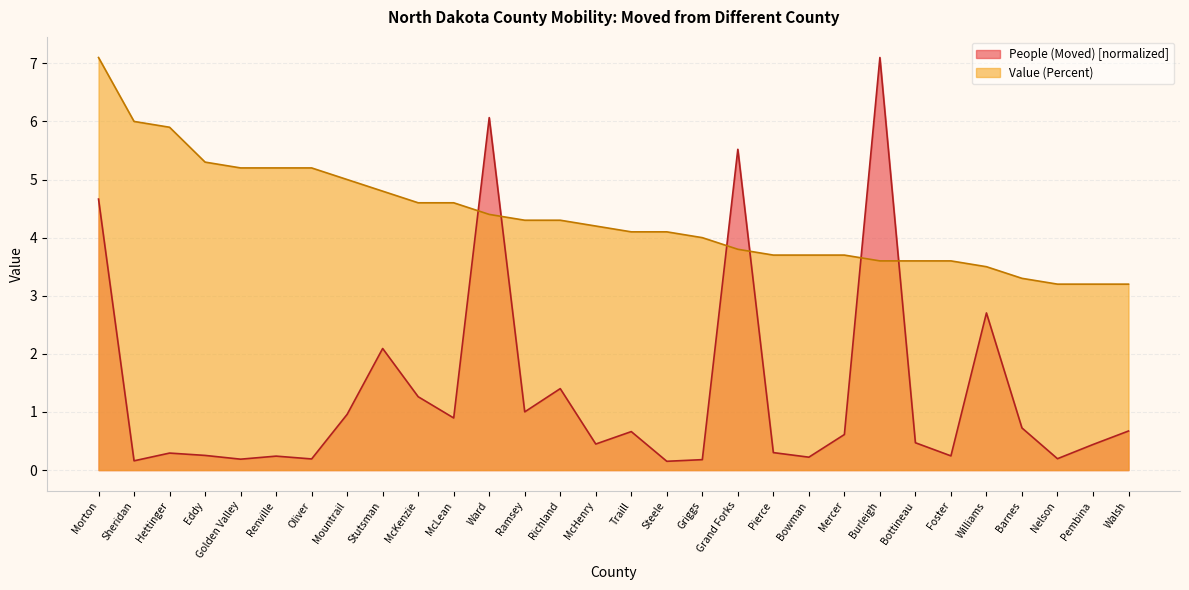

How many values in the Value (Percent) series exceed 4?

17